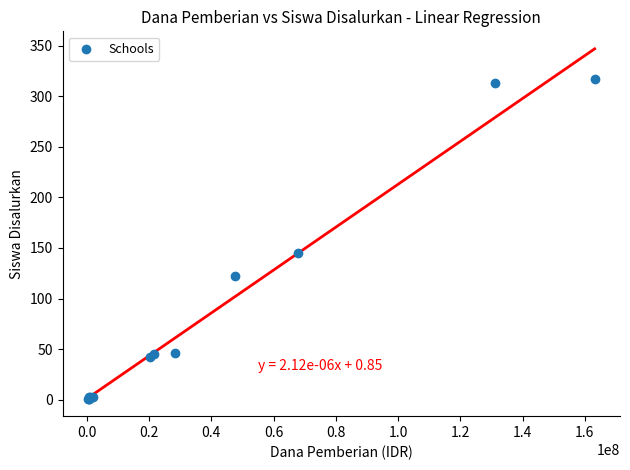

What Y value in the scatter plot is closest to 159?

145